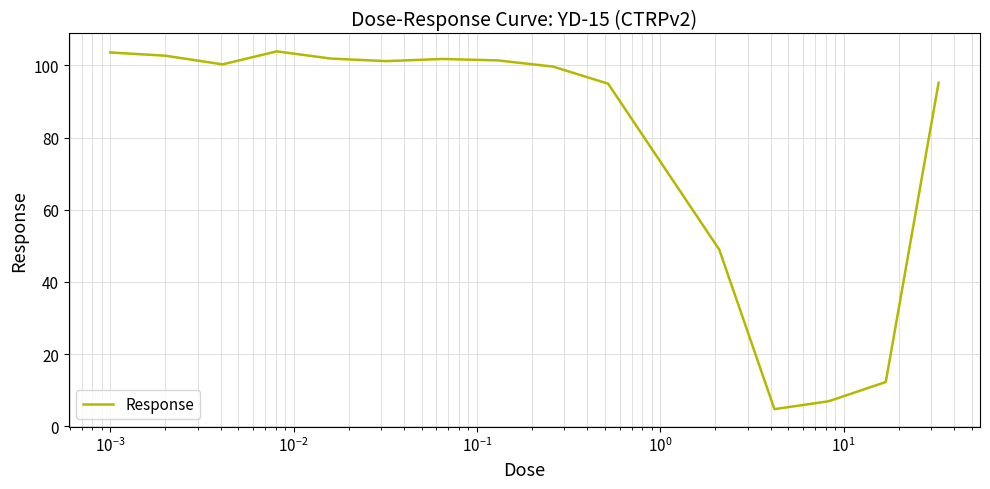

What is the difference between the maximum and minimum values?

99.1